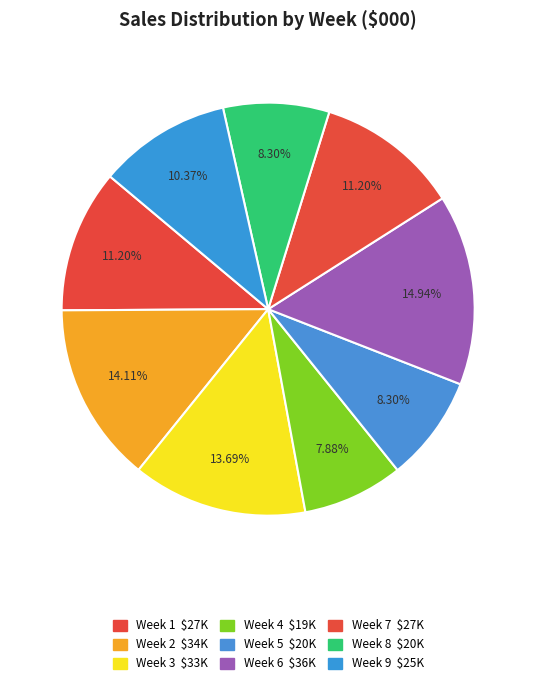

To the nearest percent, what is the combined percentage of Week 7 and Week 5?

20%